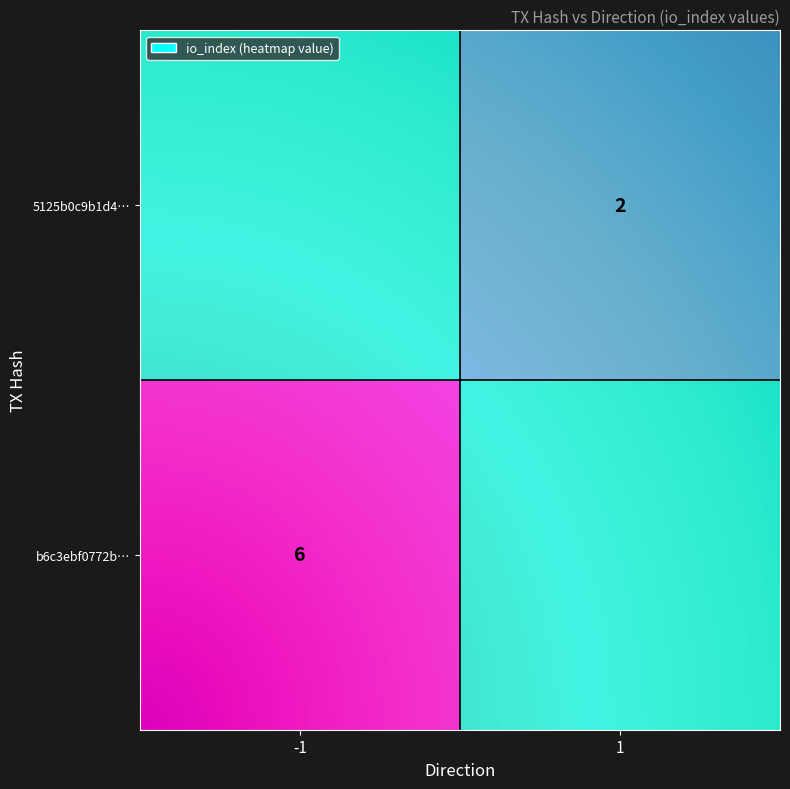

What is the sum of the 5125b0c9b1d4be9d17e31c45aa25c5540e470d5 values at io_index and direction?

3